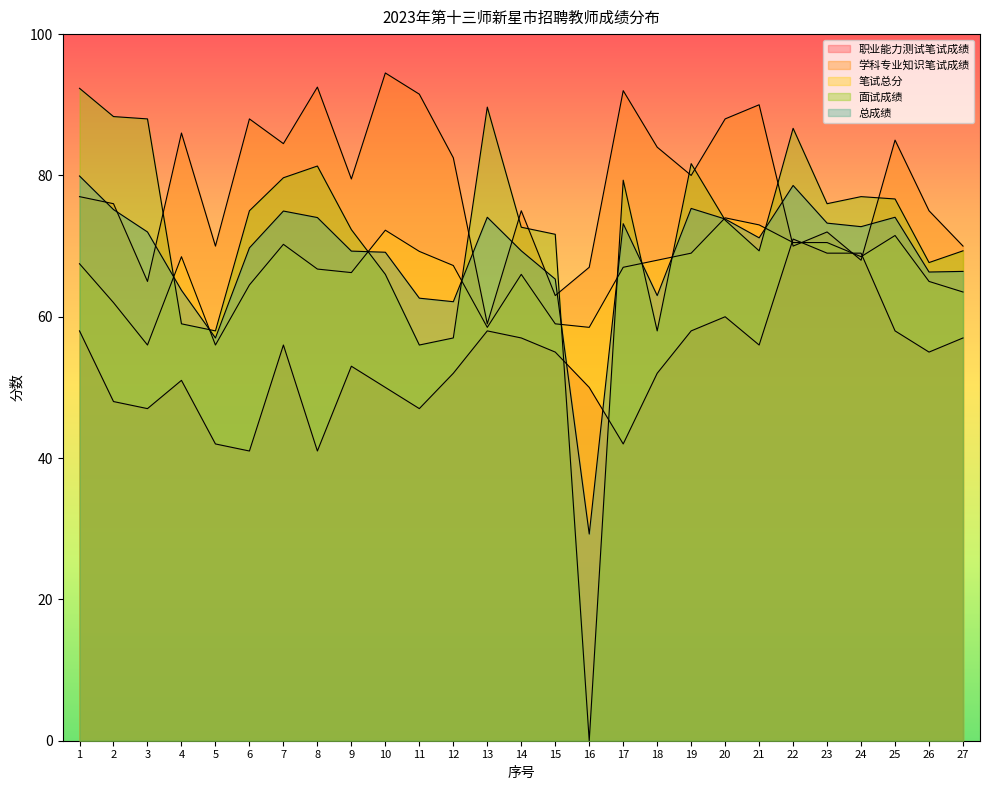

Reading left to right, list all the values displayed in this chart.

职业能力测试笔试成绩: 1=58.0	2=48.0	3=47.0	4=51.0	5=42.0	6=41.0	7=56.0	8=41.0	9=53.0	10=50.0	11=47.0	12=52.0	13=58.0	14=57.0	15=55.0	16=50.0	17=42.0	18=52.0	19=58.0	20=60.0	21=56.0	22=71.0	23=69.0	24=69.0	25=58.0	26=55.0	27=57.0
学科专业知识笔试成绩: 1=77.0	2=76.0	3=65.0	4=86.0	5=70.0	6=88.0	7=84.5	8=92.5	9=79.5	10=94.5	11=91.5	12=82.5	13=59.0	14=75.0	15=63.0	16=67.0	17=92.0	18=84.0	19=80.0	20=88.0	21=90.0	22=70.0	23=72.0	24=68.0	25=85.0	26=75.0	27=70.0
笔试总分: 1=67.5	2=62.0	3=56.0	4=68.5	5=56.0	6=64.5	7=70.2	8=66.8	9=66.2	10=72.2	11=69.2	12=67.2	13=58.5	14=66.0	15=59.0	16=58.5	17=67.0	18=68.0	19=69.0	20=74.0	21=73.0	22=70.5	23=70.5	24=68.5	25=71.5	26=65.0	27=63.5
面试成绩: 1=92.3	2=88.3	3=88.0	4=59.0	5=58.0	6=75.0	7=79.7	8=81.3	9=72.3	10=66.0	11=56.0	12=57.0	13=89.7	14=72.7	15=71.7	16=0.0	17=79.3	18=58.0	19=81.7	20=73.7	21=69.3	22=86.7	23=76.0	24=77.0	25=76.7	26=67.7	27=69.3
总成绩: 1=79.9	2=75.2	3=72.0	4=63.8	5=57.0	6=69.8	7=75.0	8=74.0	9=69.3	10=69.1	11=62.6	12=62.1	13=74.1	14=69.3	15=65.3	16=29.2	17=73.2	18=63.0	19=75.3	20=73.8	21=71.2	22=78.6	23=73.2	24=72.8	25=74.1	26=66.3	27=66.4